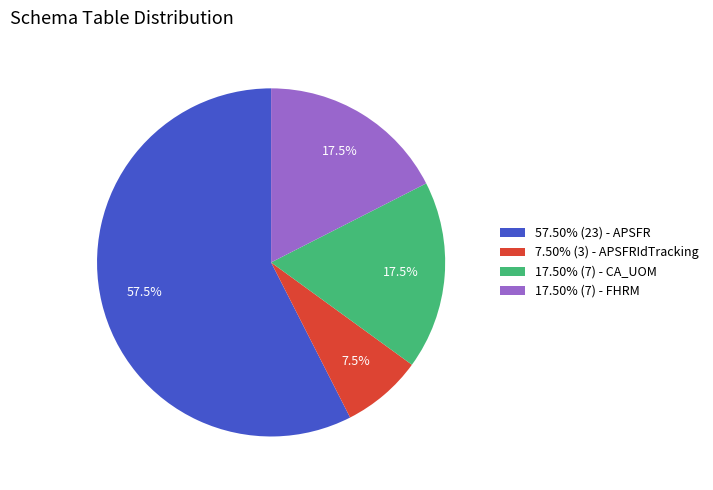

Is 57.50% (23) - APSFR the majority of the pie?

Yes